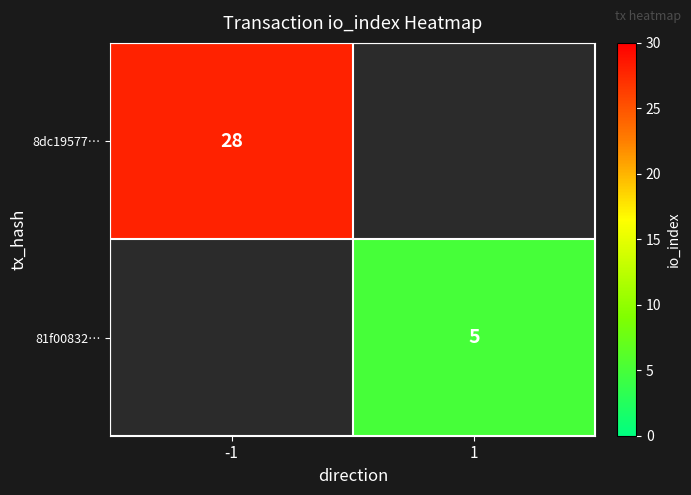

The 81f00832… series shows 5 at 1. True or false?

True